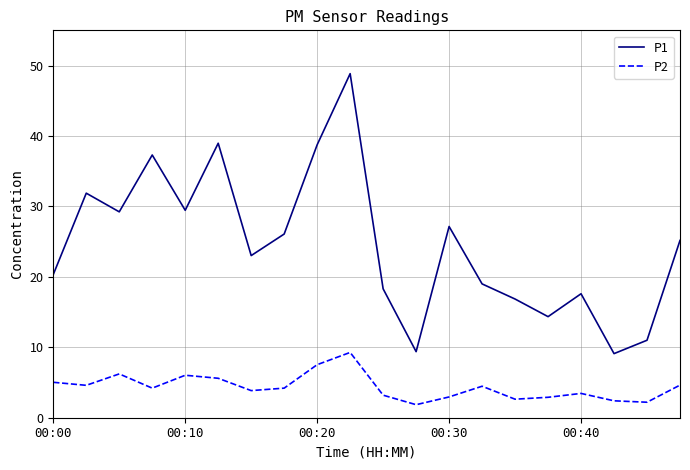

What is the maximum value shown in the chart?

48.9